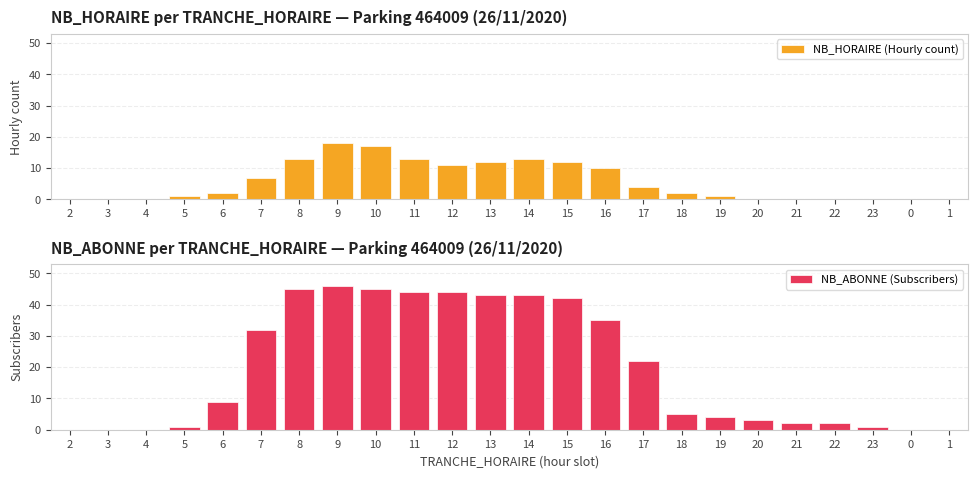

True or false: NB_ABONNE (Subscribers) has a value of 43 at 13.

True